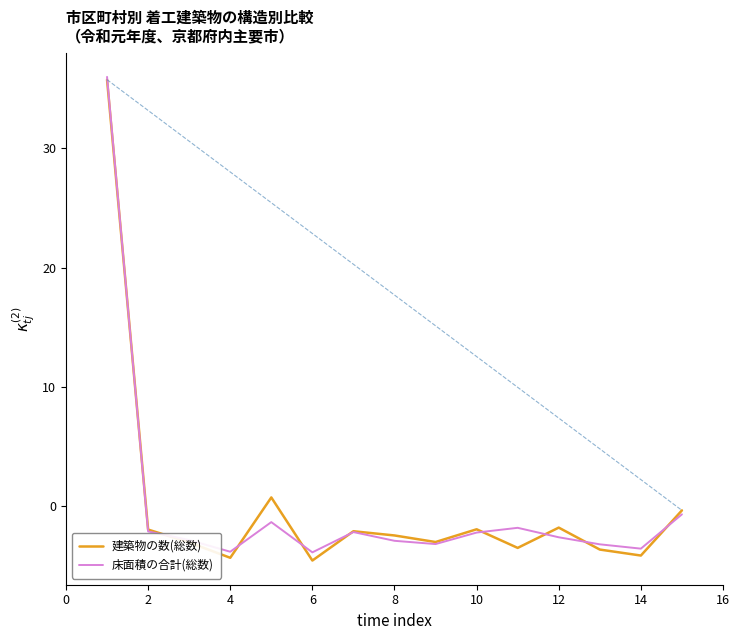

In 建築物の数(総数), how many points are lower than both neighbors (excluding endpoints)?

5